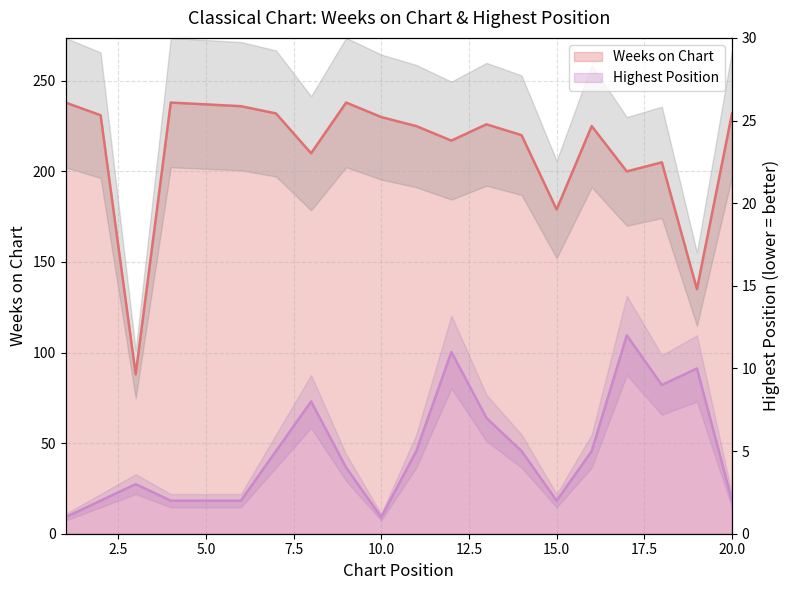

True or false: Weeks on Chart has a value of 148 at 10.

False